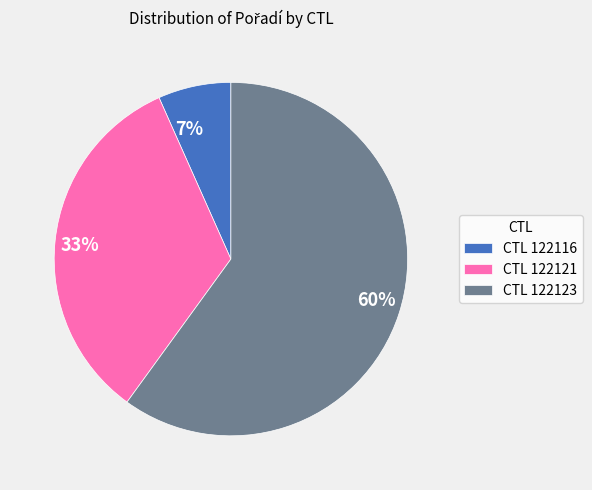

To the nearest percent, what is the average slice percentage?

33%